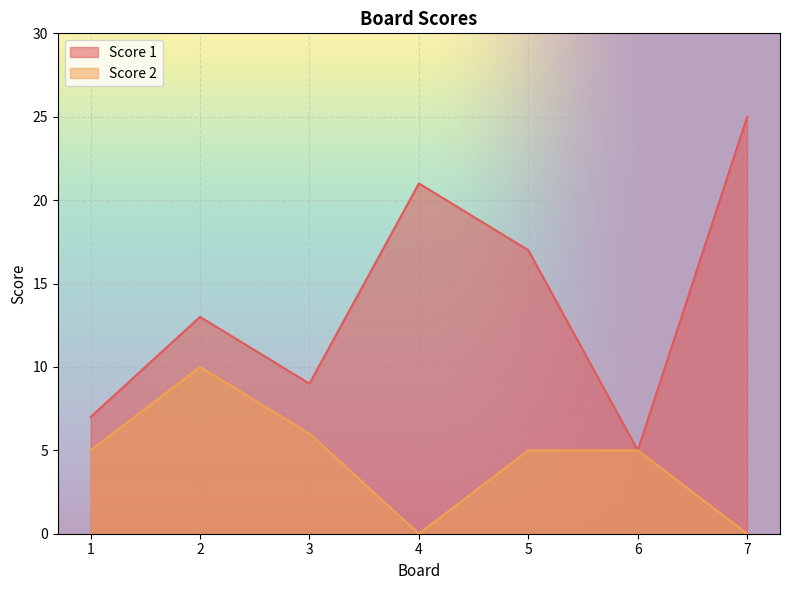

Where is the first local minimum for Score 2?

4